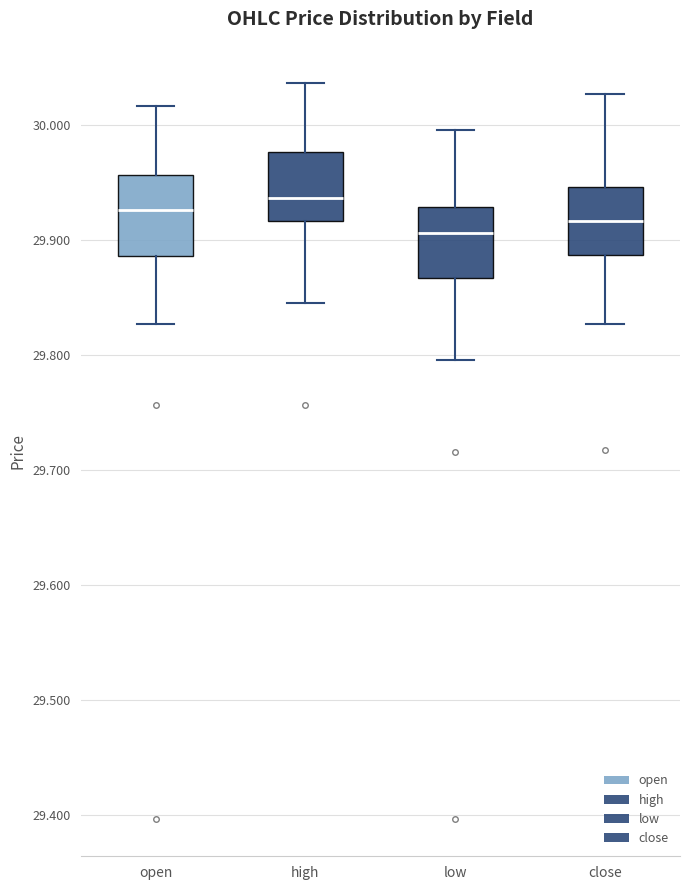

Reading left to right, read every box against the y-axis: the position of its median line, the range the box covers, and the ends of its whiskers. The values are not printed on the chart, so give them approximately, as read against the axis.

open: median 29.93, box 29.89 to 29.96, whiskers 29.83 to 30.02
high: median 29.94, box 29.92 to 29.98, whiskers 29.85 to 30.04
low: median 29.91, box 29.87 to 29.93, whiskers 29.80 to 30.00
close: median 29.92, box 29.89 to 29.95, whiskers 29.83 to 30.03